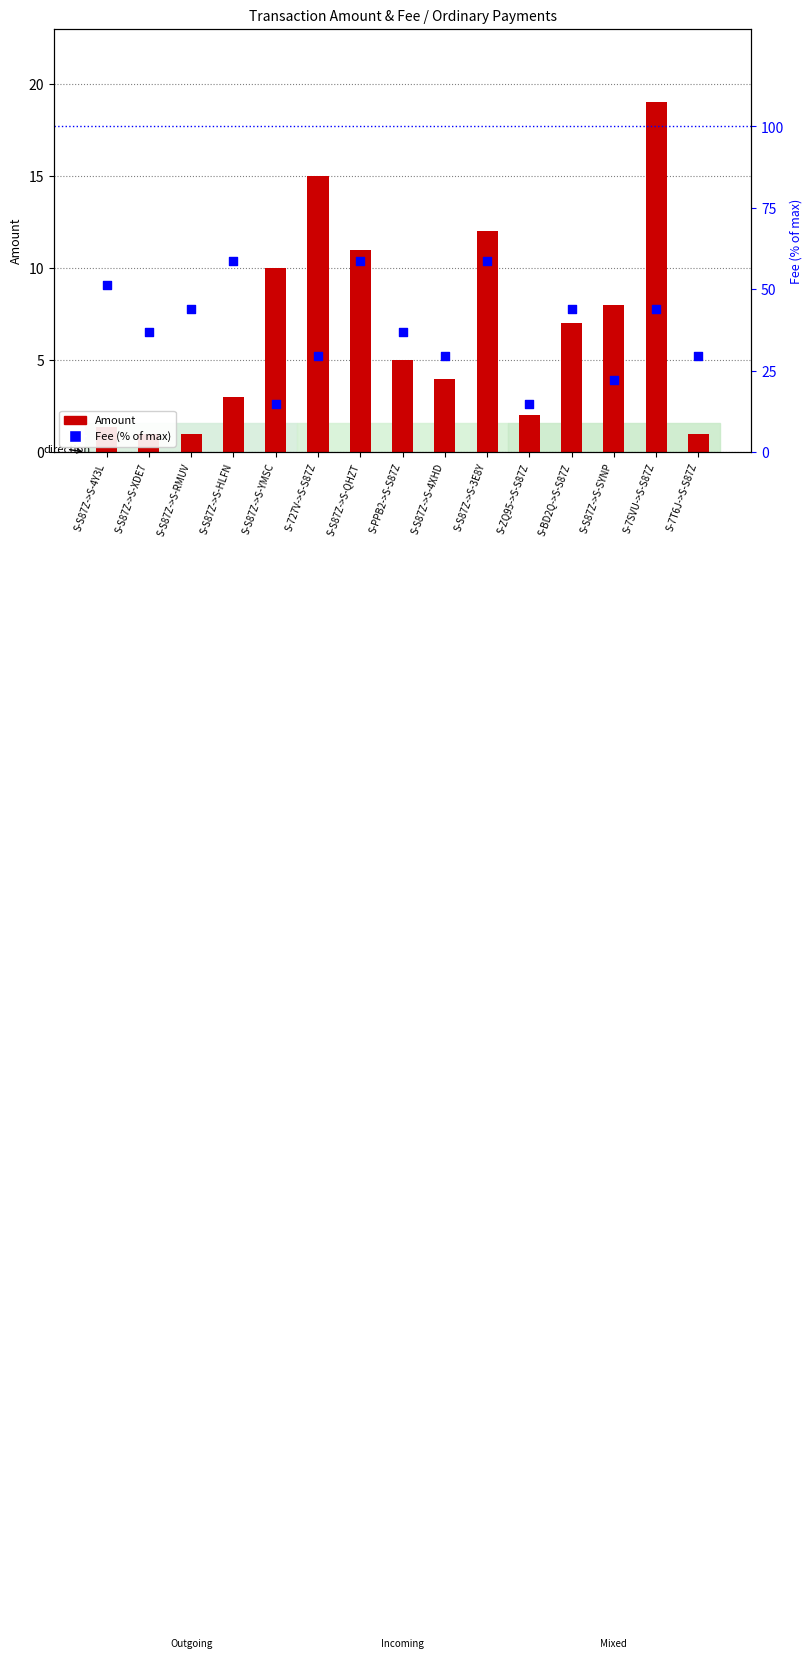

At how many categories does at least one series exceed 20?

13